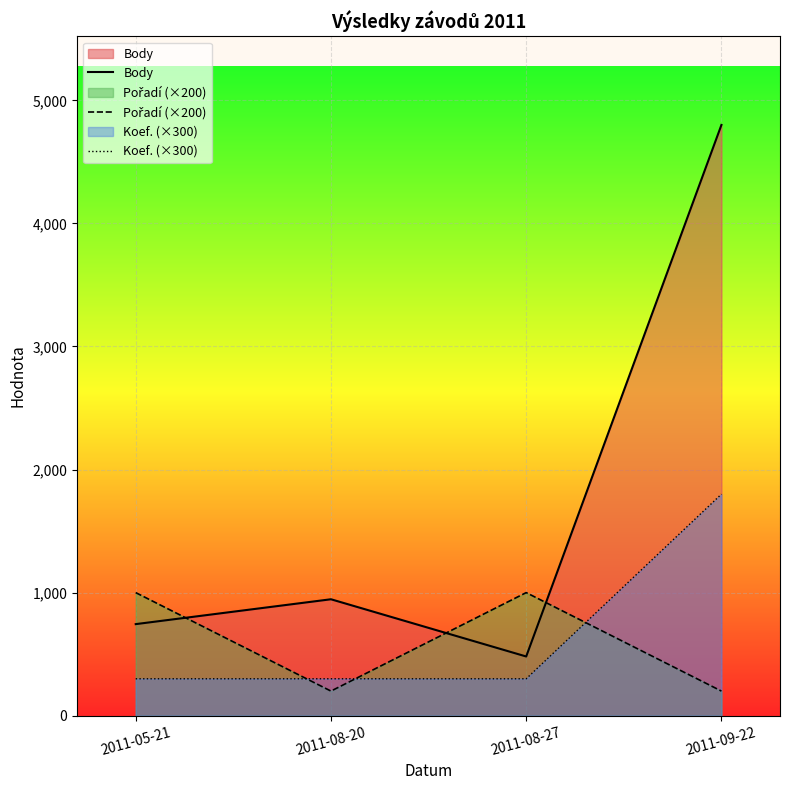

What is the smallest value displayed?

200